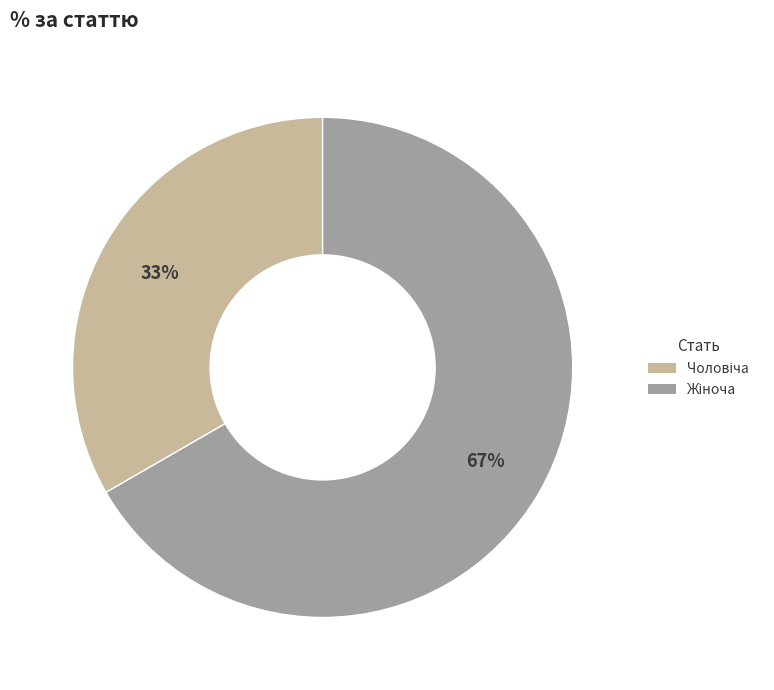

Is there a majority slice in this chart?

Yes